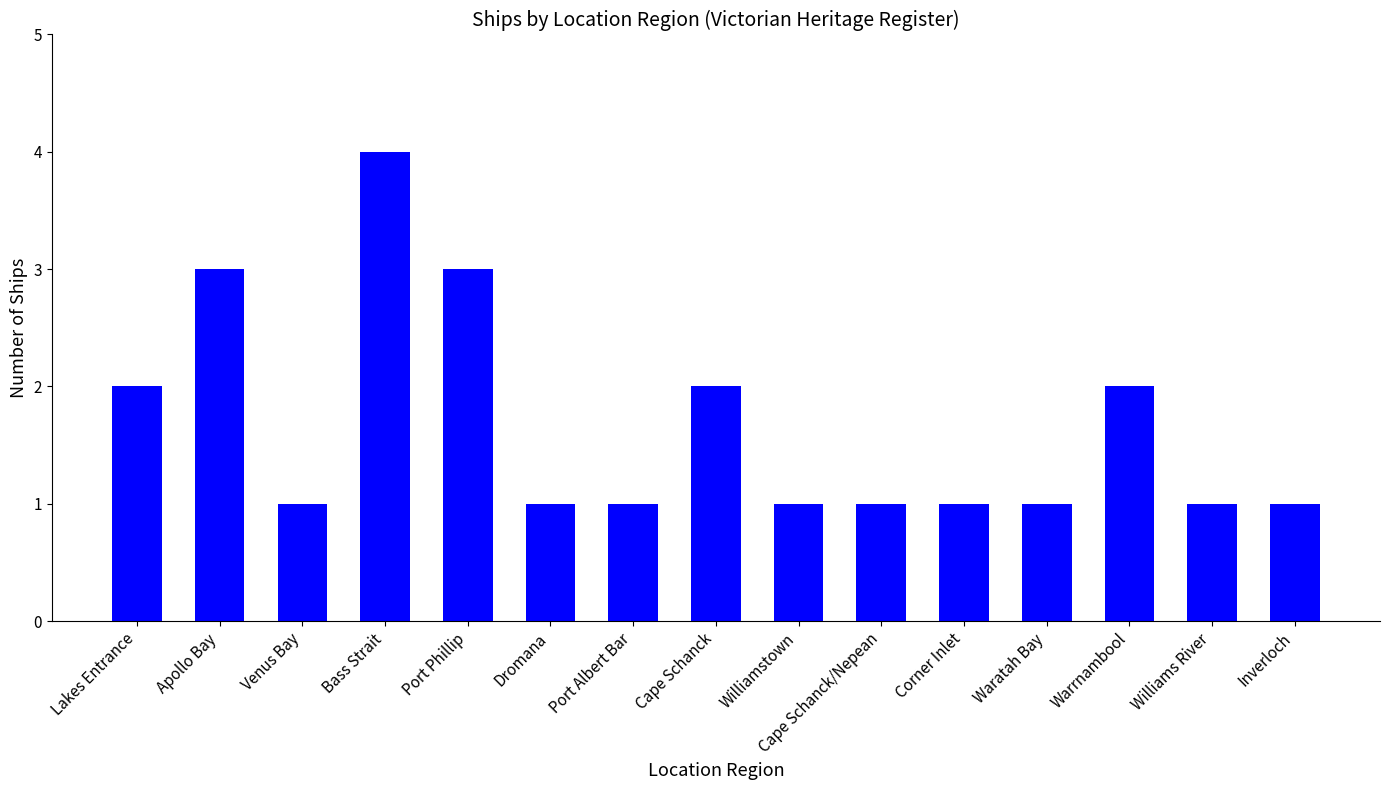

The chart shows a value of 2 at Williams River. True or false?

False